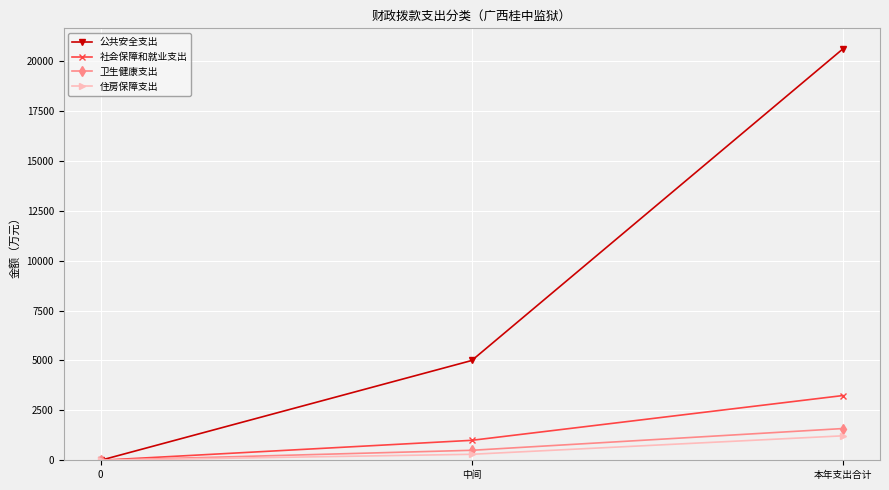

Is the value of 住房保障支出 at 0 greater than the value of 卫生健康支出 at 中间?

No